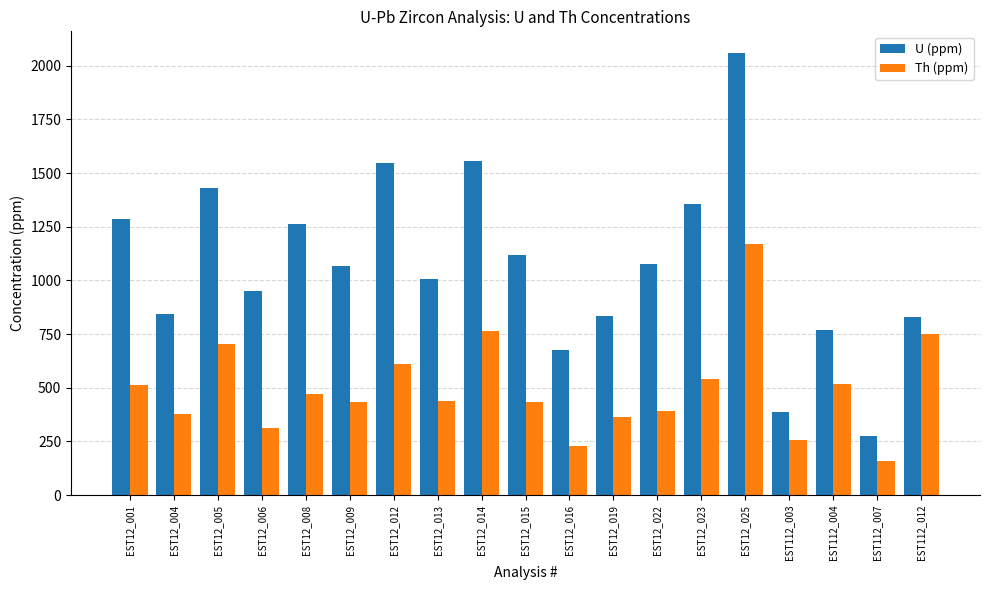

Rank the series by their maximum value, from lowest to highest.

Th (ppm), U (ppm)